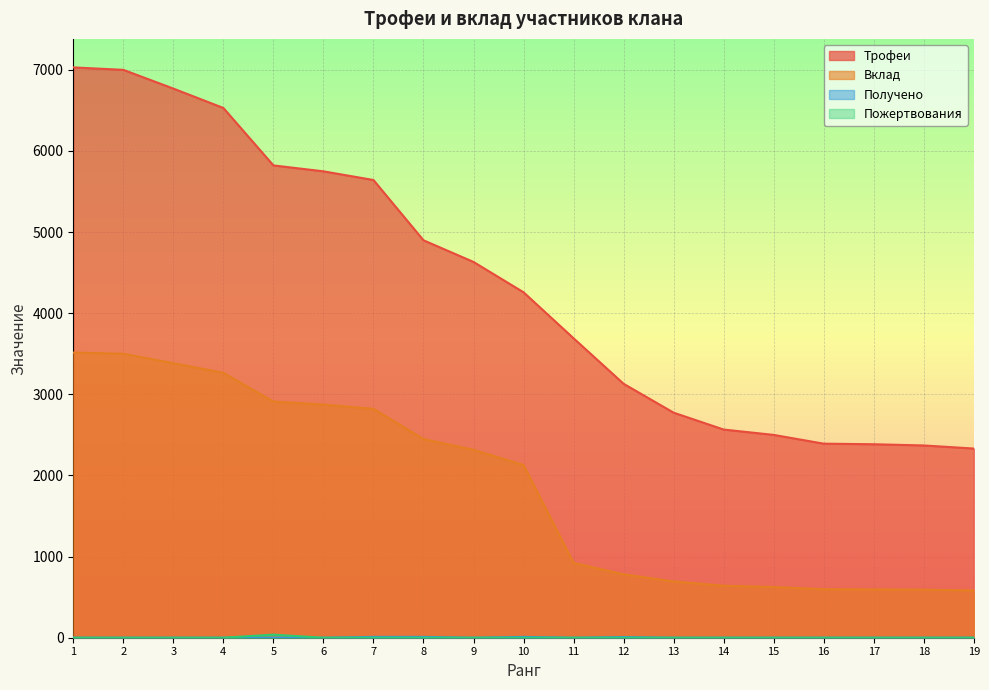

Reading left to right, list all the values displayed in this chart.

Трофеи: 1=7030	2=7000	3=6769	4=6530	5=5822	6=5749	7=5642	8=4899	9=4632	10=4258	11=3691	12=3130	13=2774	14=2566	15=2500	16=2392	17=2385	18=2370	19=2332
Вклад: 1=3515	2=3500	3=3384	4=3265	5=2911	6=2874	7=2821	8=2449	9=2316	10=2129	11=922	12=782	13=693	14=641	15=625	16=598	17=596	18=592	19=583
Получено: 1=0	2=0	3=0	4=0	5=0	6=0	7=10	8=10	9=0	10=10	11=0	12=8	13=0	14=0	15=0	16=0	17=0	18=0	19=0
Пожертвования: 1=0	2=0	3=0	4=0	5=38	6=0	7=0	8=0	9=0	10=0	11=0	12=0	13=0	14=0	15=0	16=0	17=0	18=0	19=0